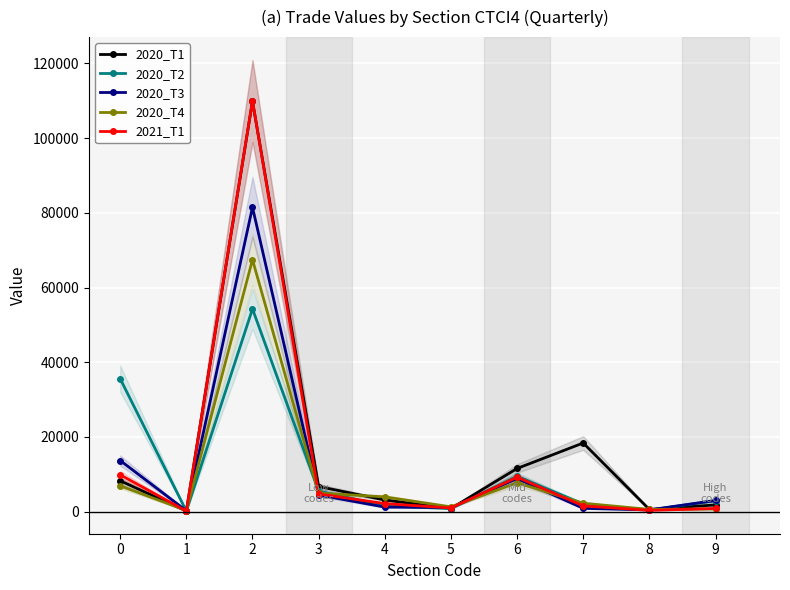

Between 0 and 8, which series saw the biggest shift?

2020_T2